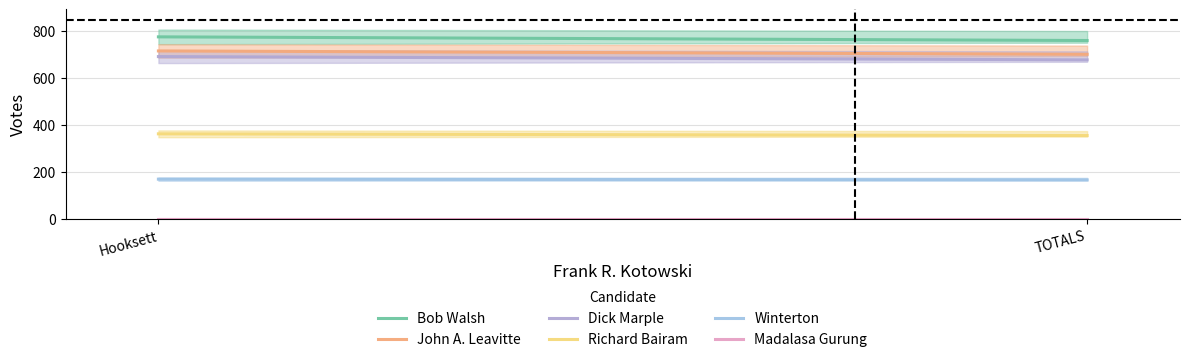

Reading left to right, extract all data points from this chart.

Bob Walsh: 777.0	761.5
John A. Leavitte: 717.0	702.7
Dick Marple: 693.0	679.1
Richard Bairam: 364.0	356.7
Winterton: 171.0	167.6
Madalasa Gurung: 0.0	0.0